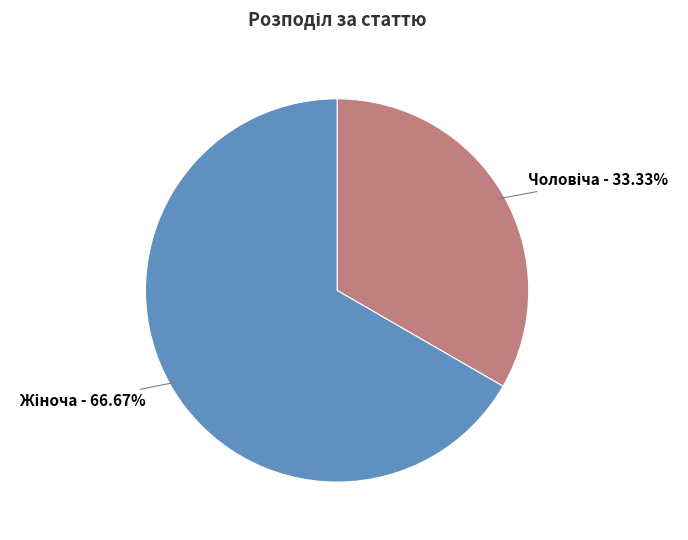

To the nearest percent, what is the average slice percentage?

50%